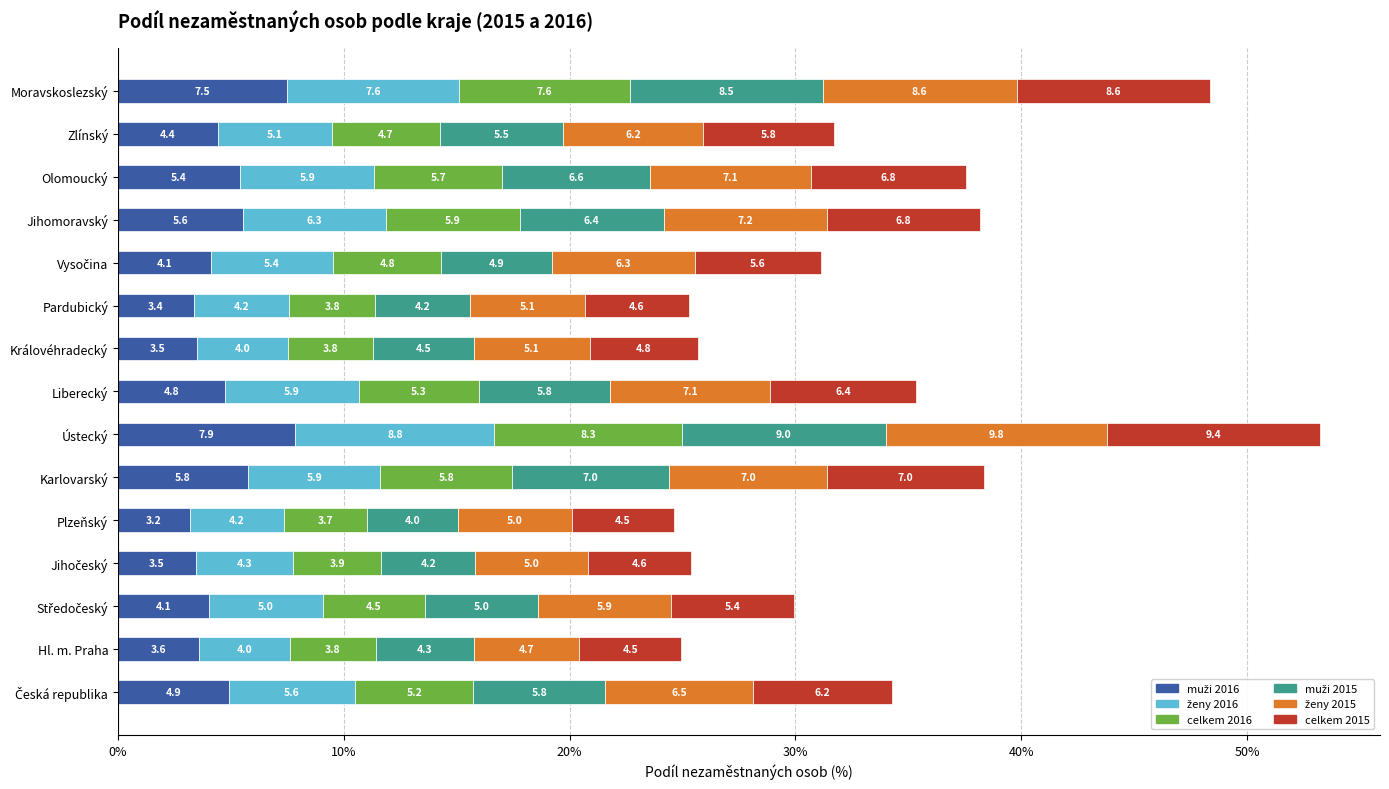

What is the total value across all series at Ústecký?

53.2